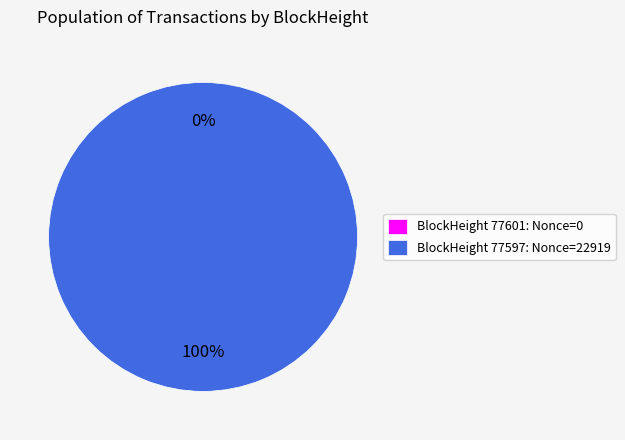

Which category has the biggest portion of the pie?

77597